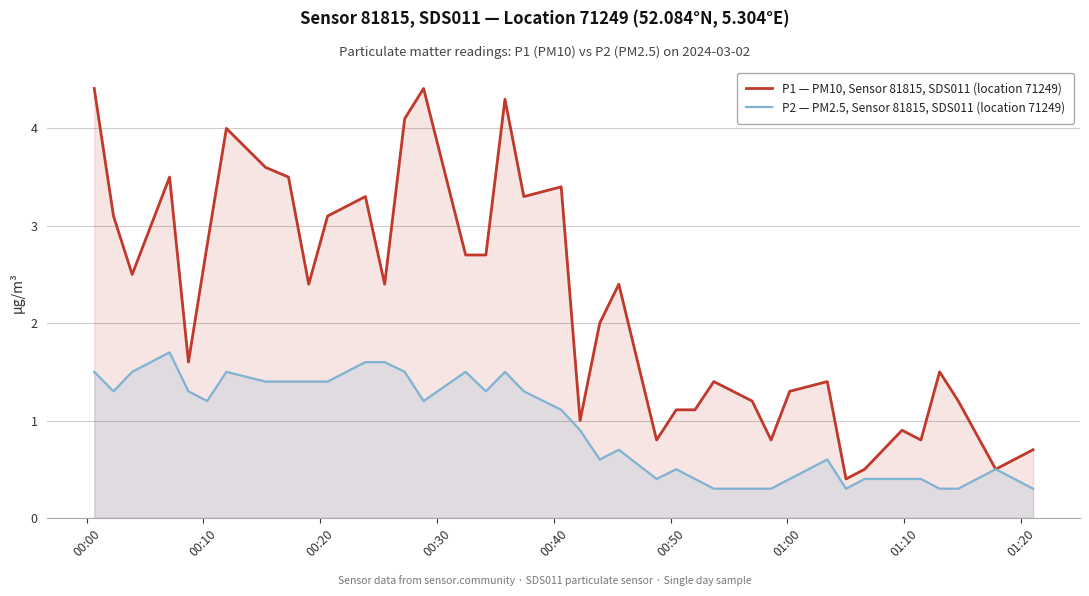

Rank the series by their maximum value, from lowest to highest.

P2 — PM2.5, Sensor 81815, SDS011 (location 71249), P1 — PM10, Sensor 81815, SDS011 (location 71249)